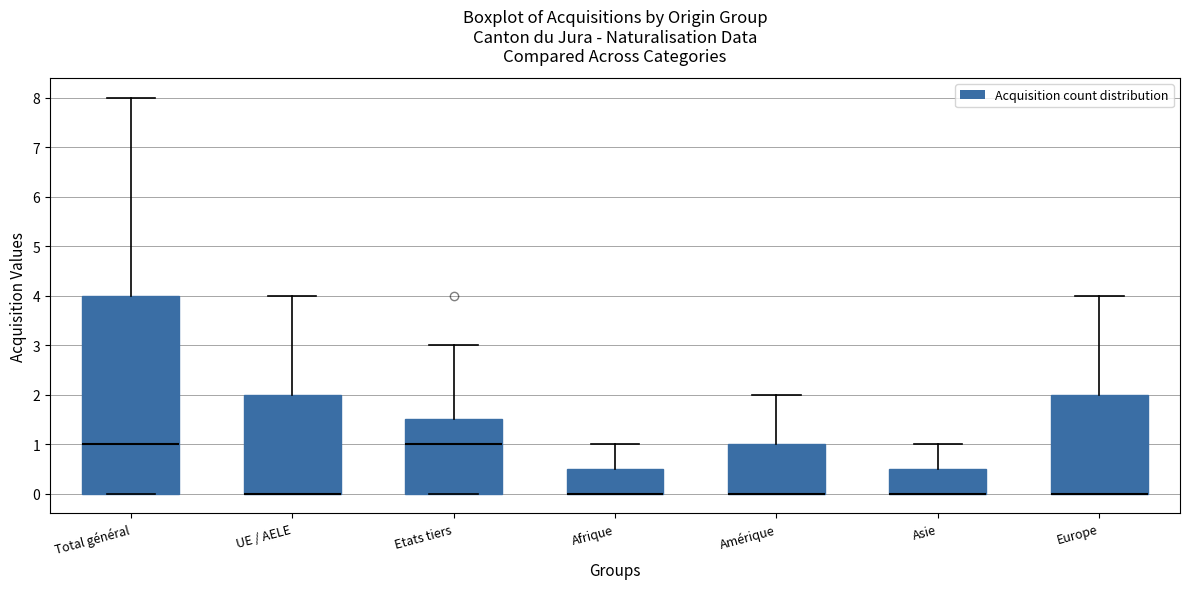

Where is the lower edge of the box for Amérique on the y-axis? The values are not printed on the chart, so give them approximately, as read against the axis.

0.0